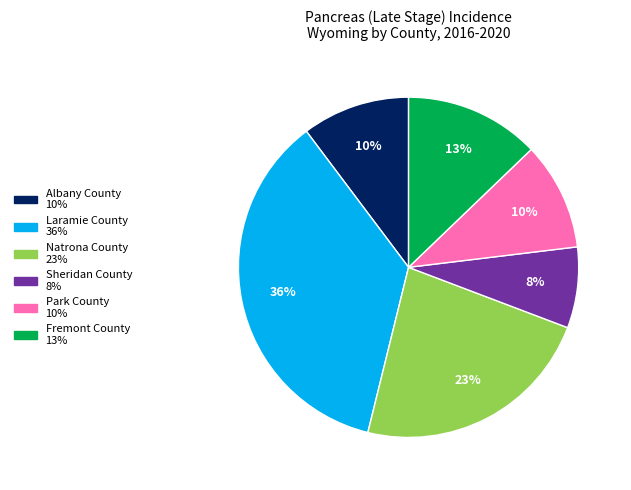

How many segments does this pie chart have?

6